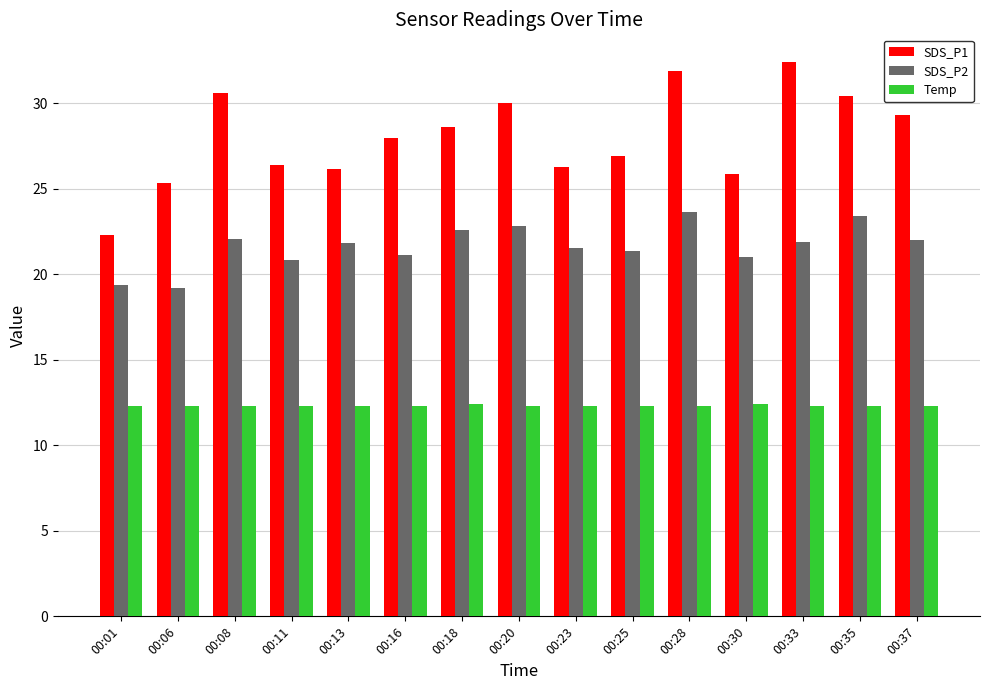

How many distinct data groups are displayed?

3